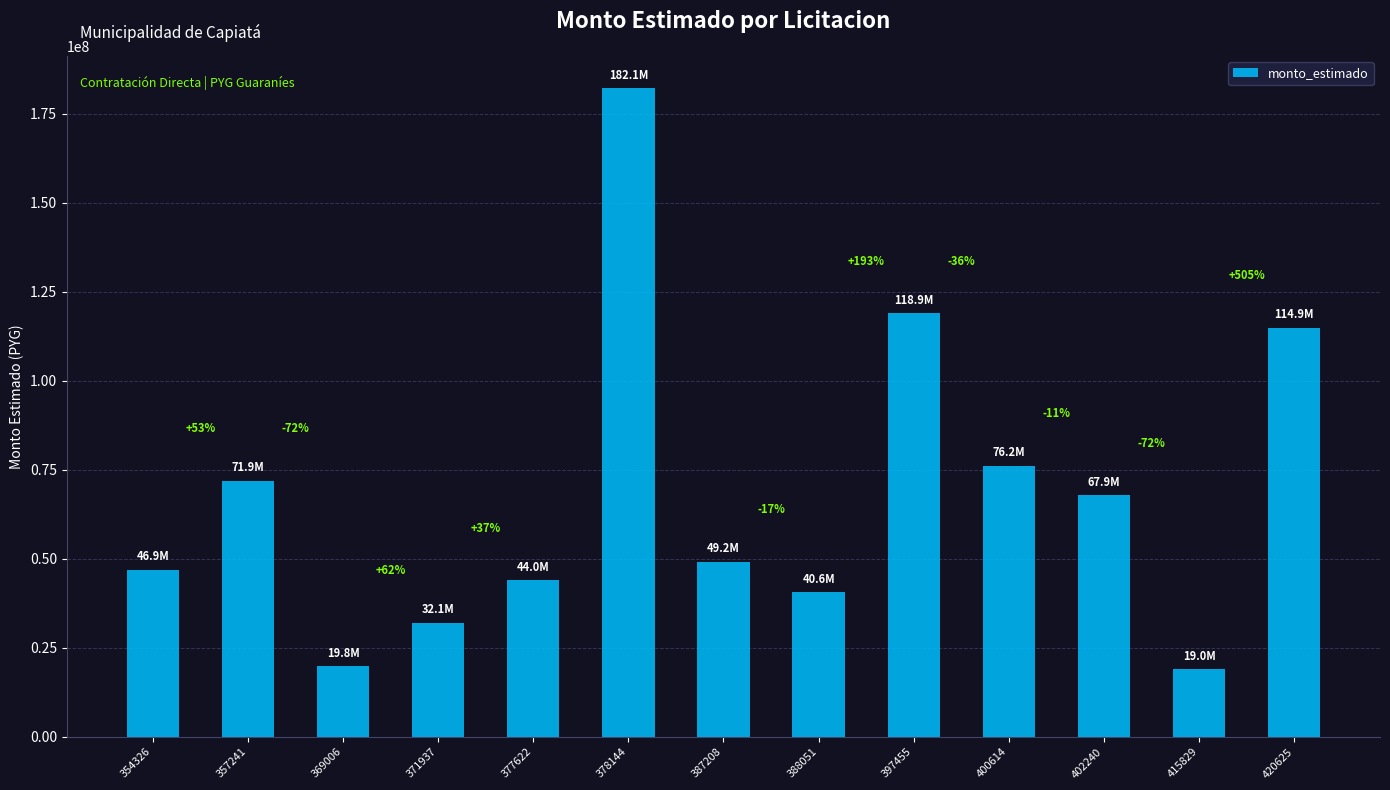

What is the difference between the values at 369006 and 354326?

27056920